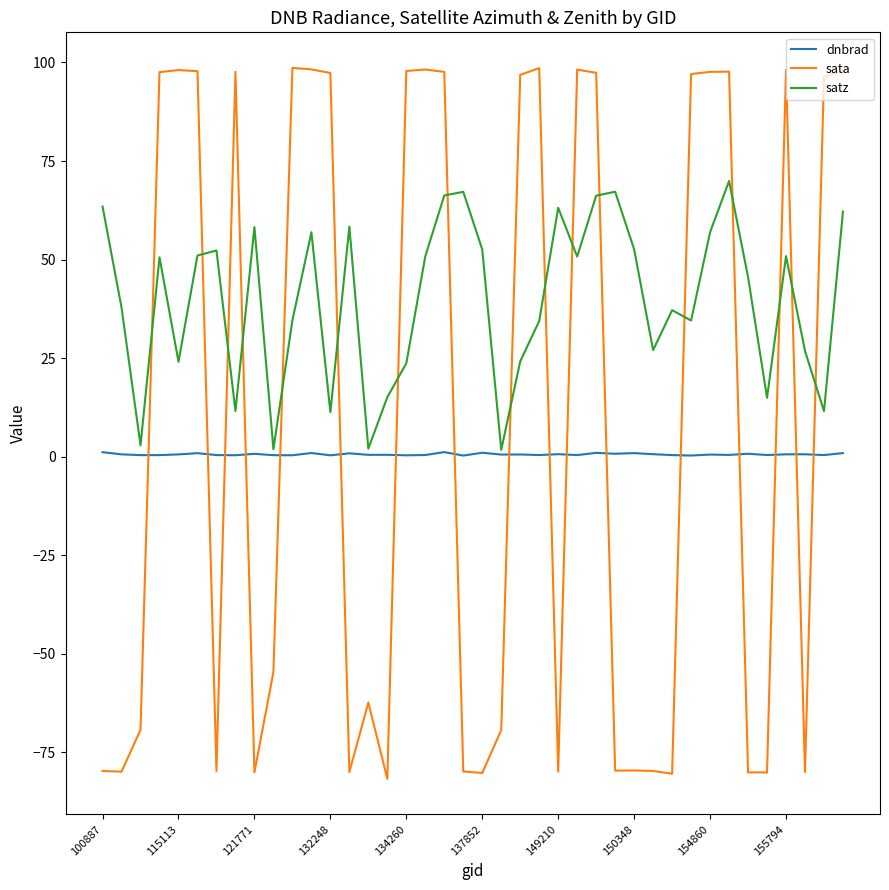

Which series has the largest total across all categories?

satz